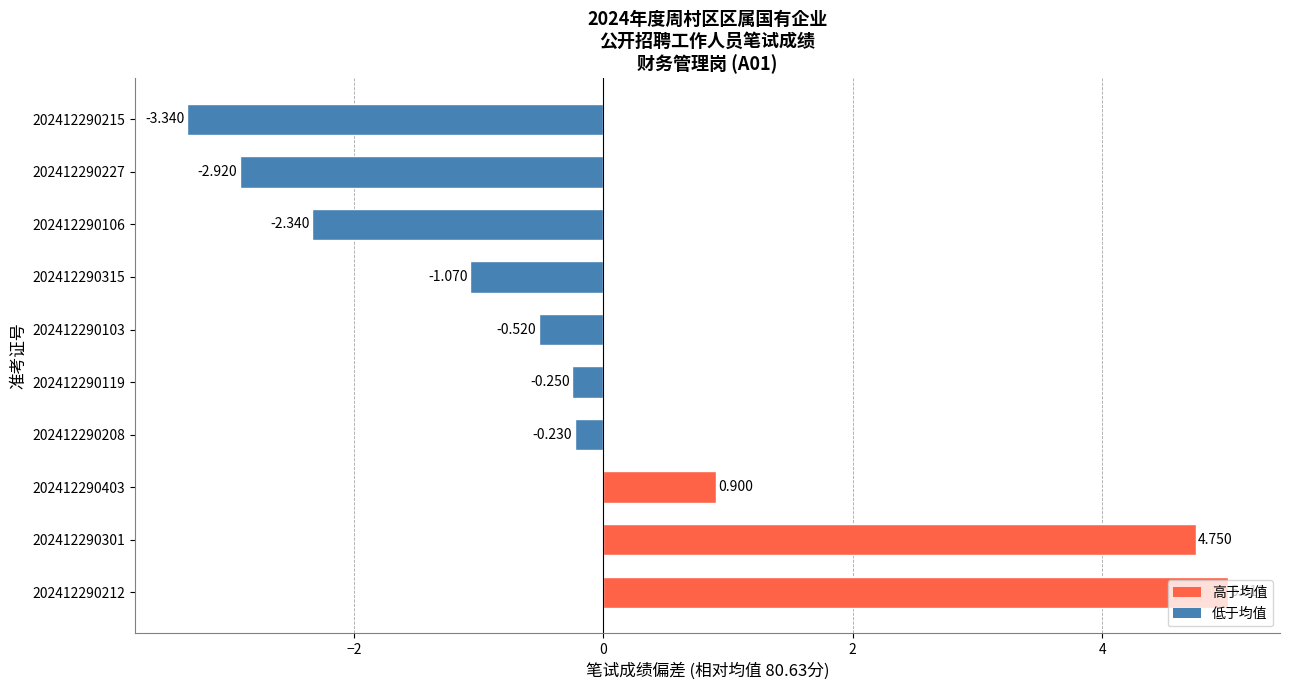

The value at 202412290106 is -0.7. True or false?

False